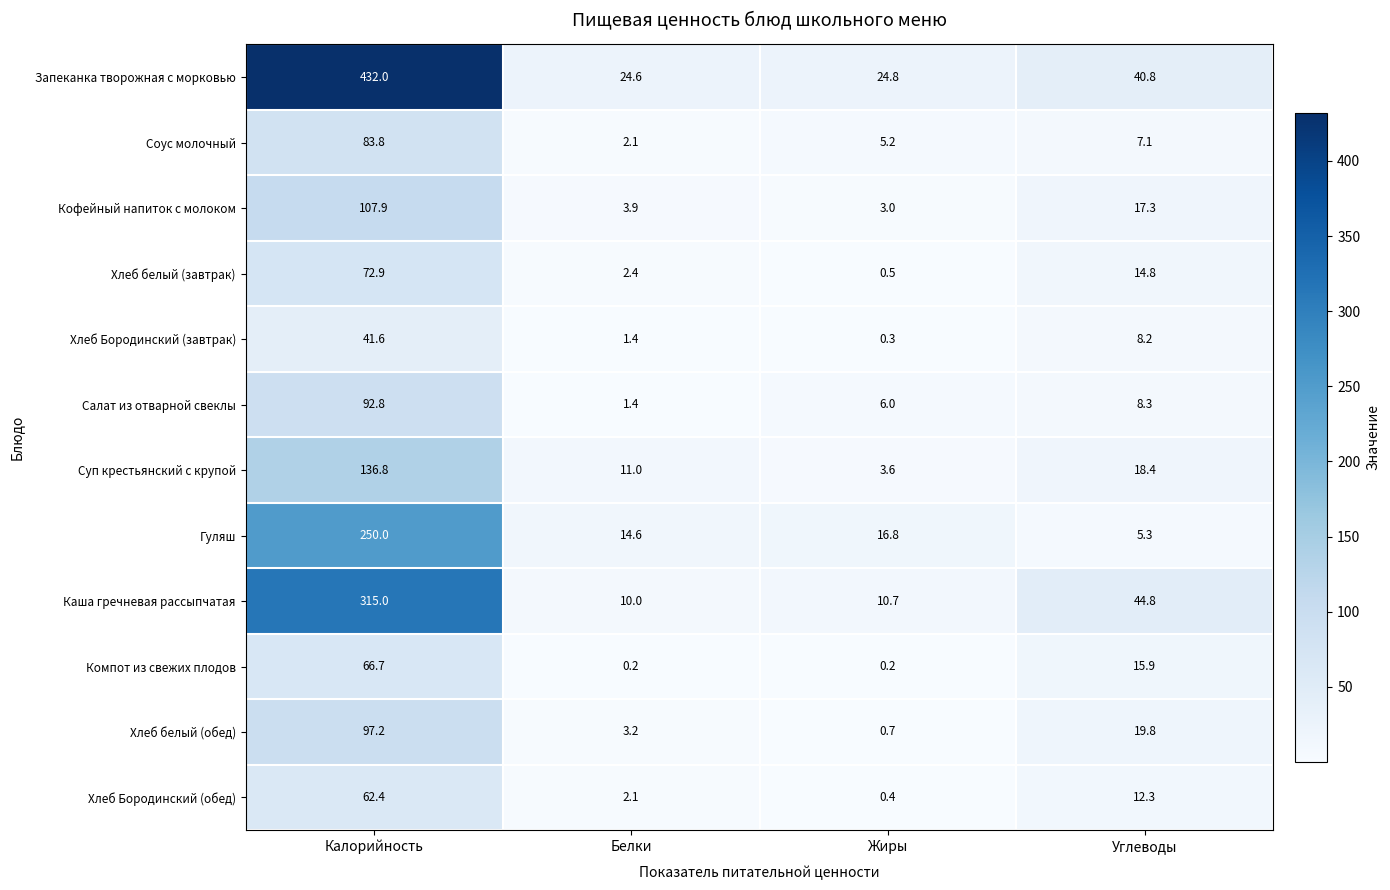

What is the difference between the maximum and minimum values in the Хлеб Бородинский (завтрак) series?

41.3